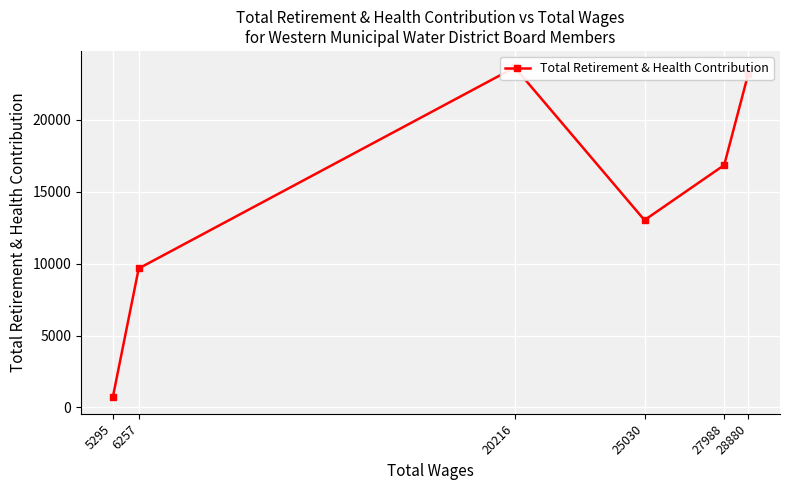

The value at 20216 is 30833. True or false?

False